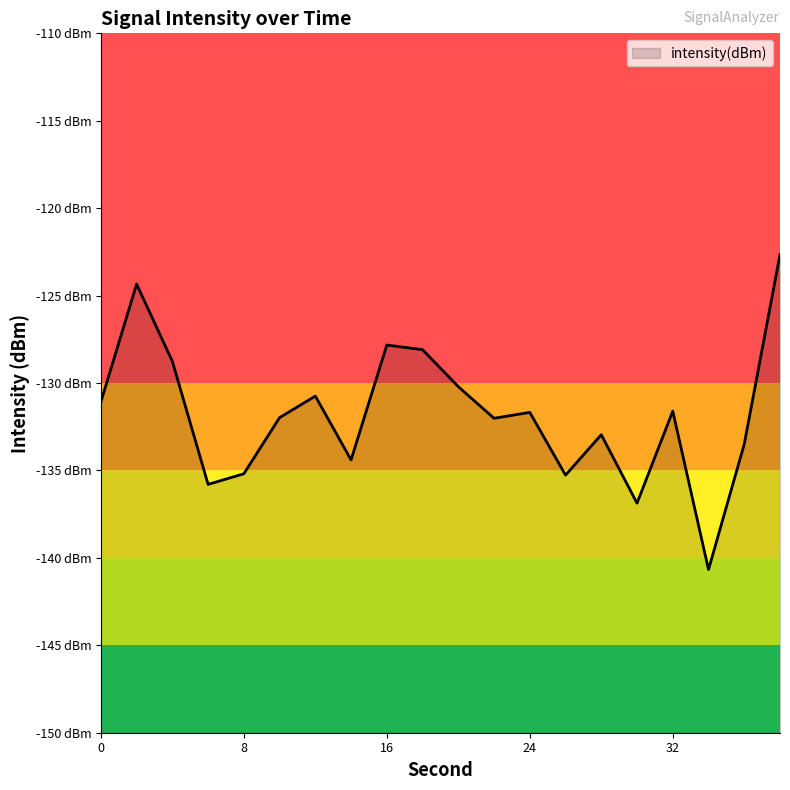

What is the sum of all values?

-2635.6